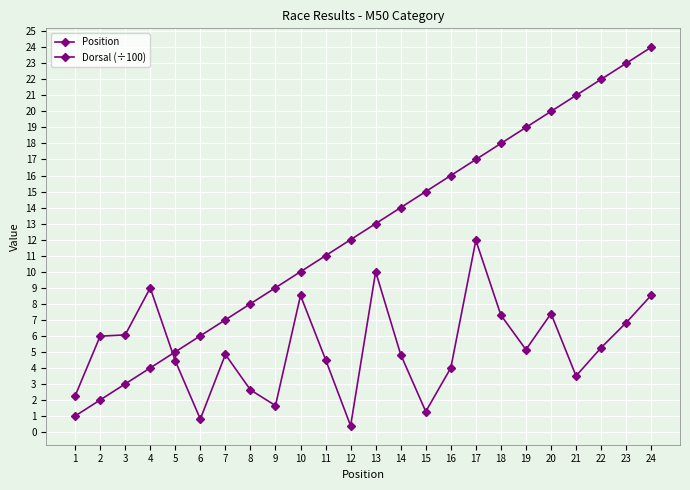

What is the value of the Position point at the 3rd from the left?

3.0